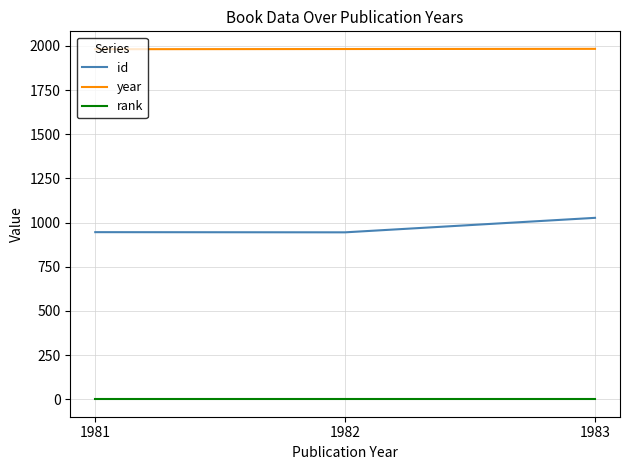

What is the sum of all rank values?

3